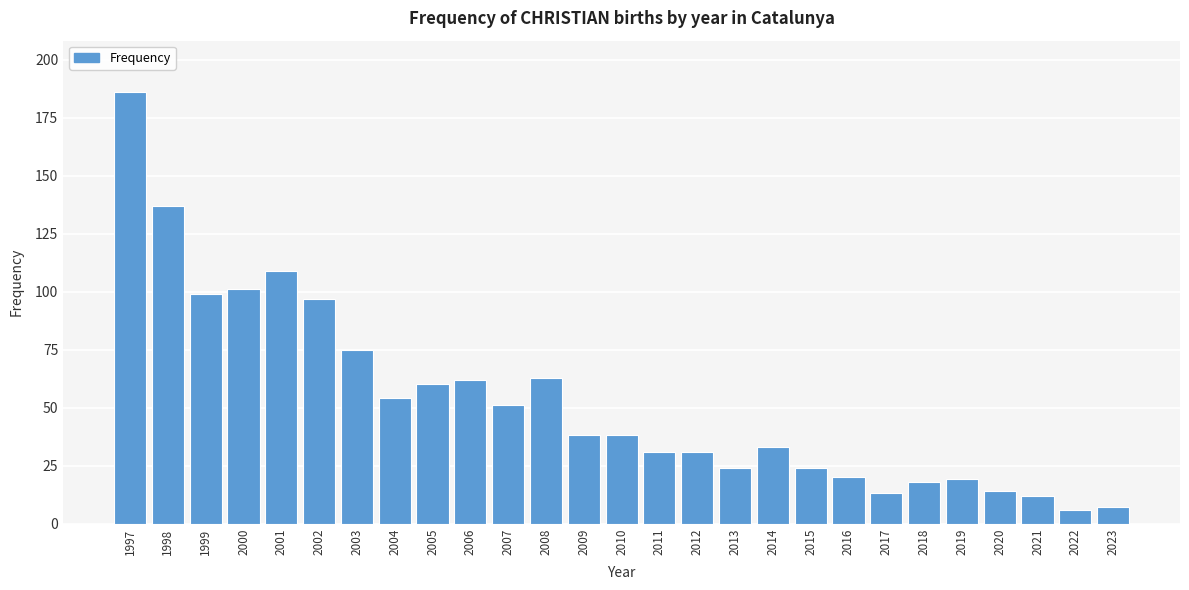

Reading right to left, transcribe all the data shown in this chart.

2023=7	2022=6	2021=12	2020=14	2019=19	2018=18	2017=13	2016=20	2015=24	2014=33	2013=24	2012=31	2011=31	2010=38	2009=38	2008=63	2007=51	2006=62	2005=60	2004=54	2003=75	2002=97	2001=109	2000=101	1999=99	1998=137	1997=186